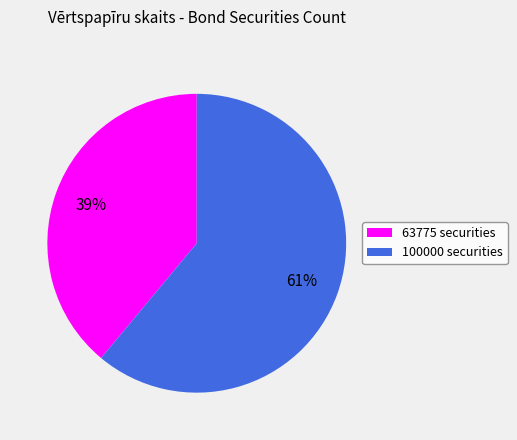

What is the ratio of the value at 63775 to the value at 100000?

0.6